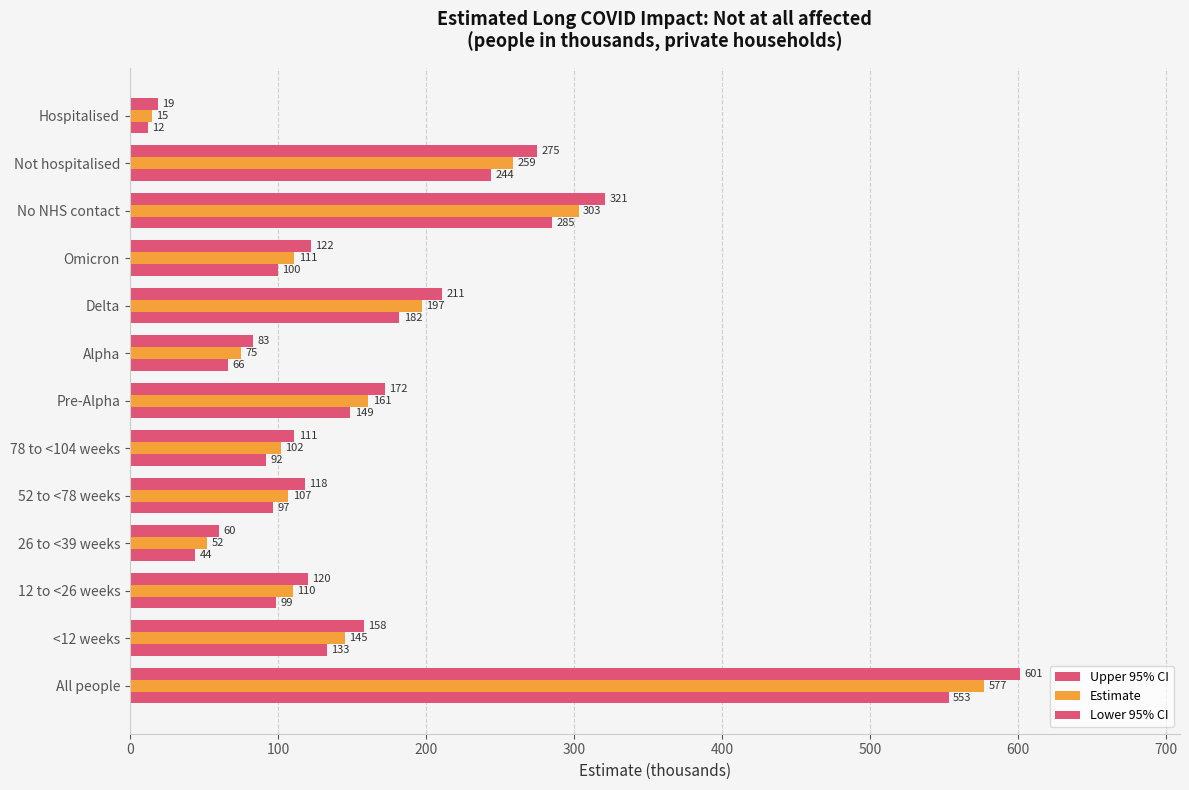

What are all the series names shown in the legend?

Upper 95% CI, Estimate, Lower 95% CI